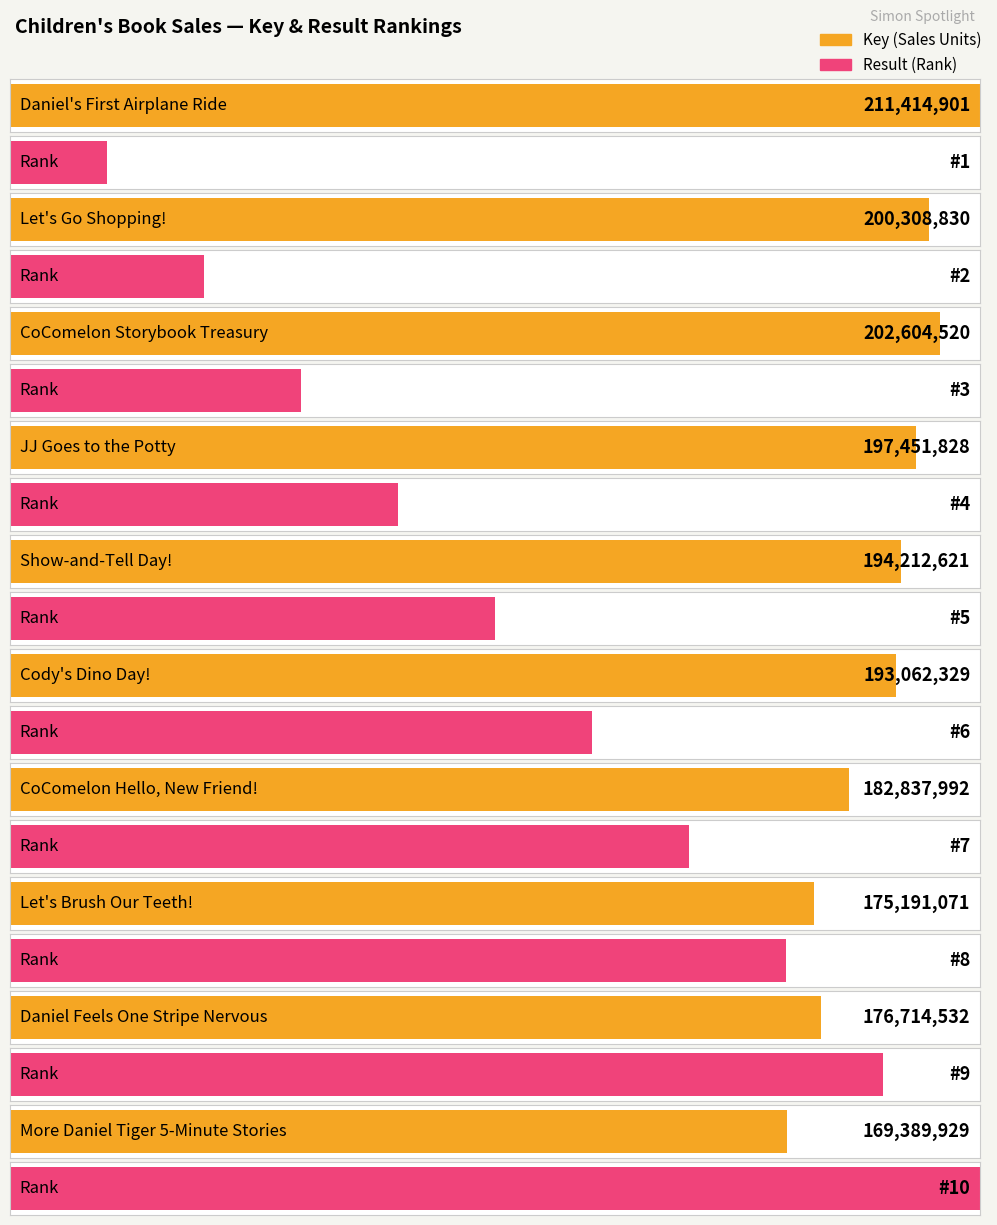

What is the label of the 7th bar from the left?

CoComelon Hello, New Friend!